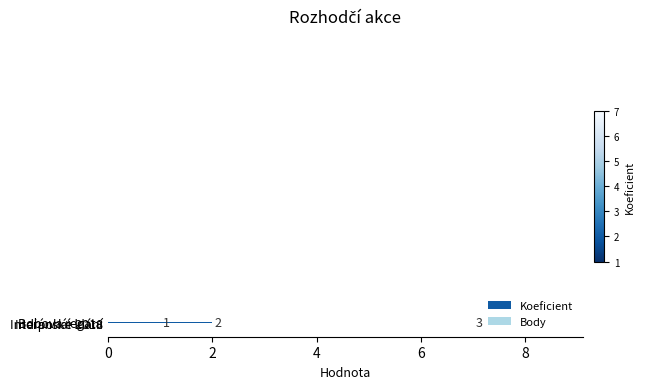

Count the values in the range 1 to 7.

3